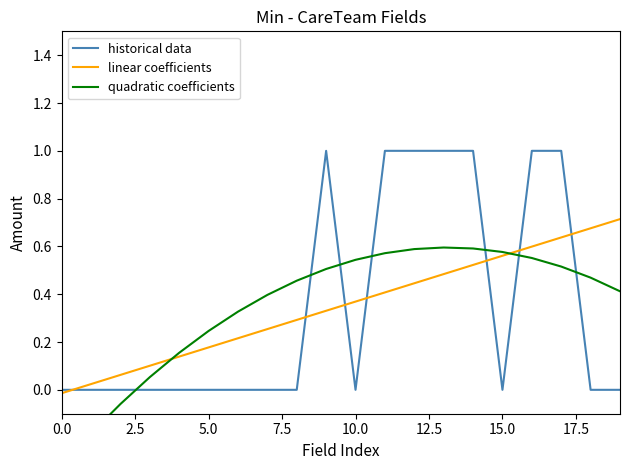

How many intersections are there between linear coefficients and historical data?

7